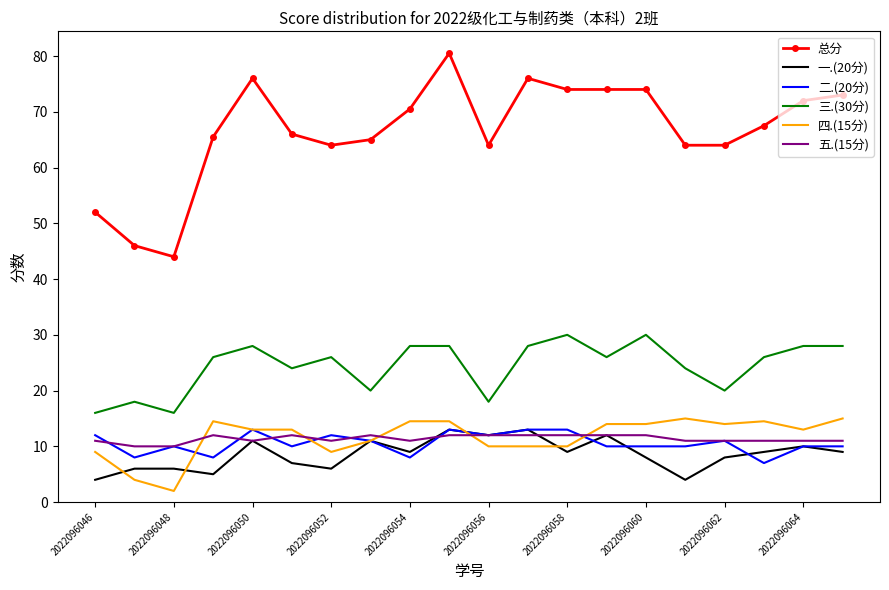

What is the difference between the second highest and second lowest values in the 二.(20分) series?

5.0